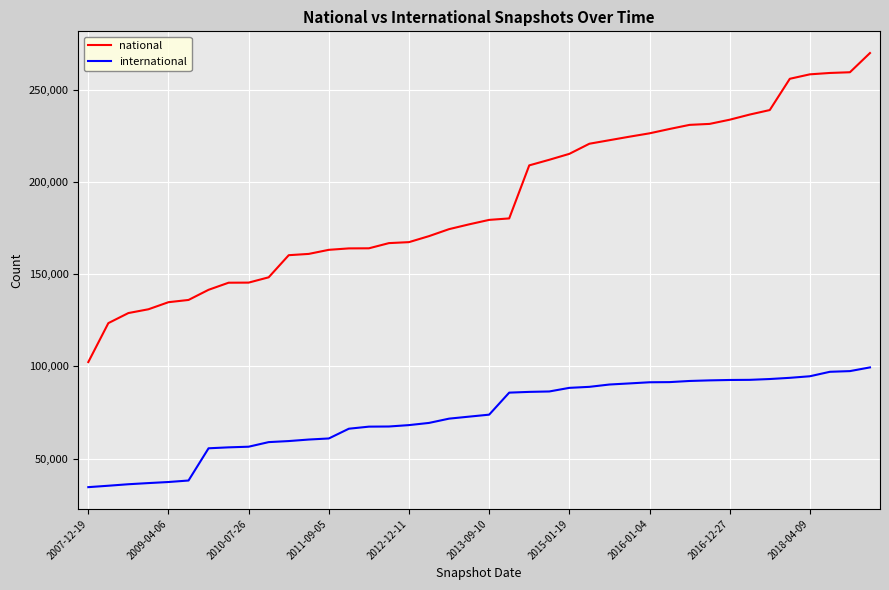

Is this an area chart (filled region under the line)?

No